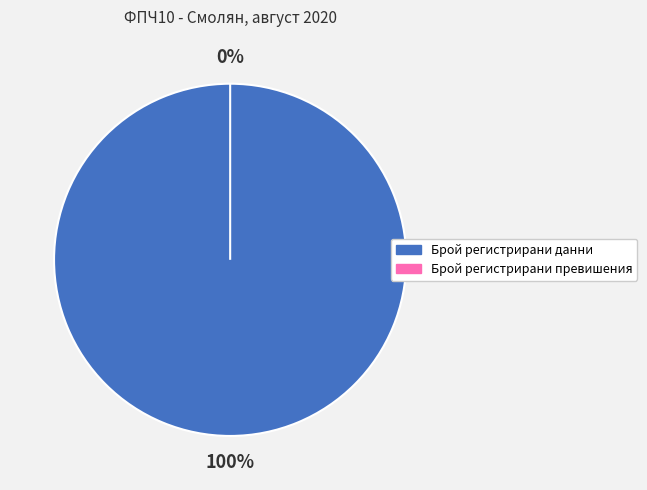

How many segments does this pie chart have?

2